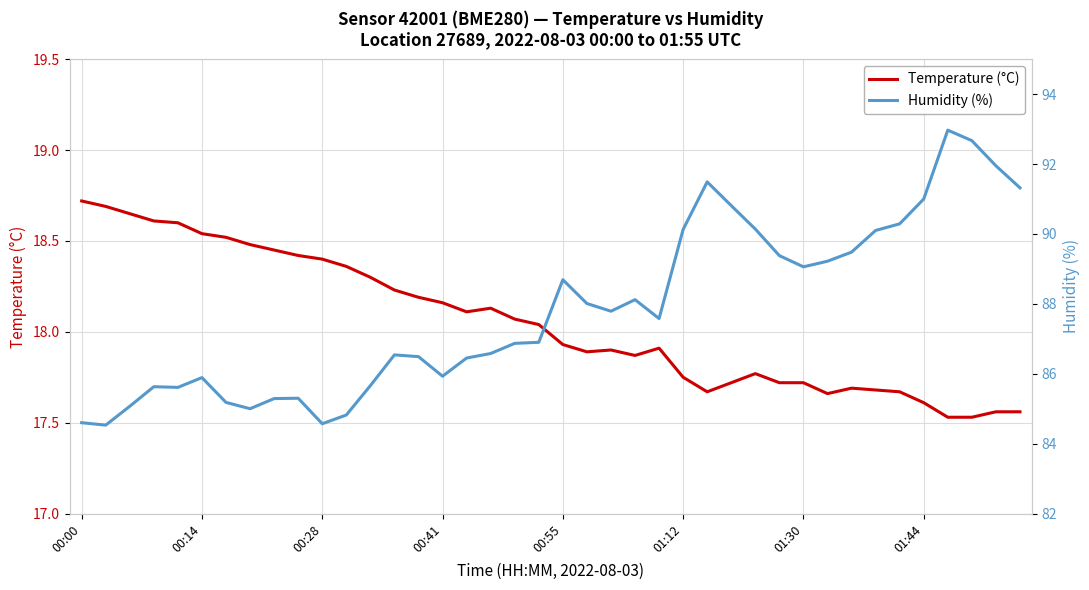

True or false: Humidity (%) and Temperature (°C) intersect in this chart.

False